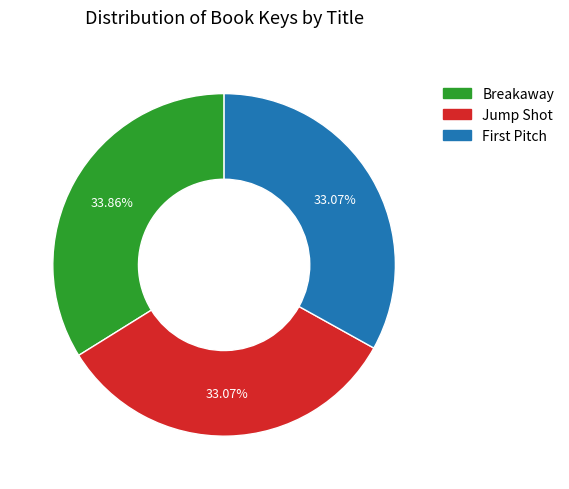

What percentage is NOT represented by Breakaway?

66.1%